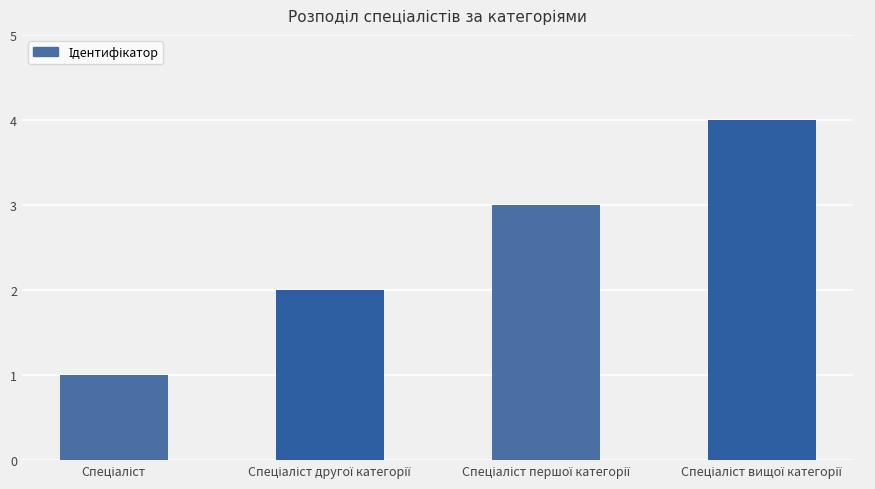

What is the difference between the maximum and minimum values?

3